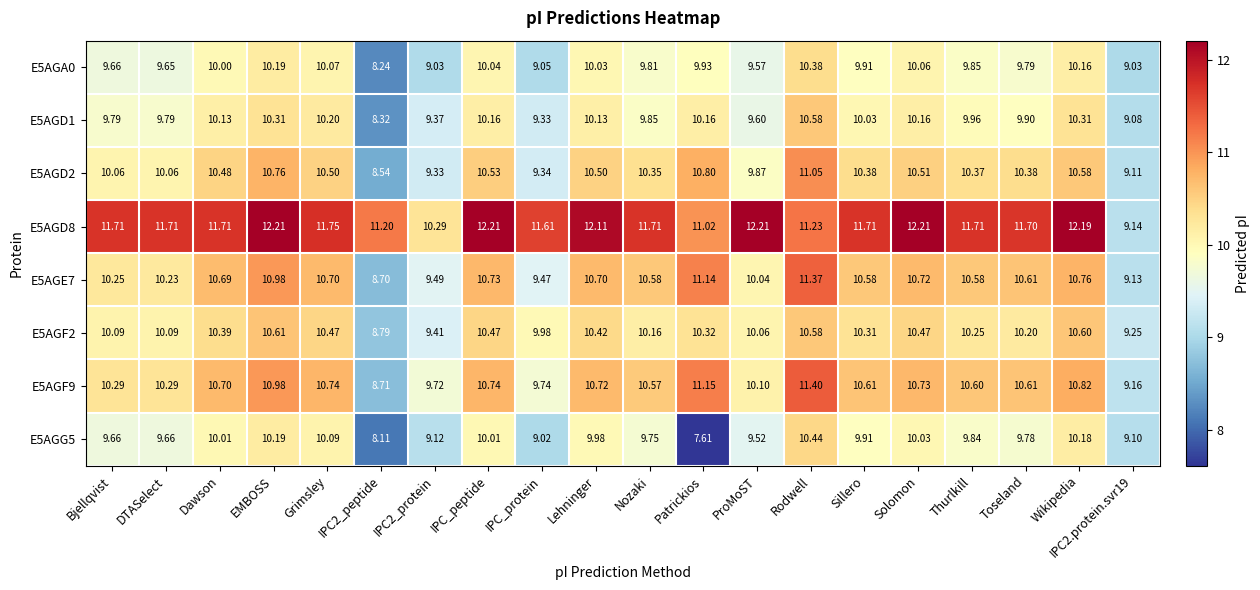

At which category is the sum across all series the highest?

Rodwell